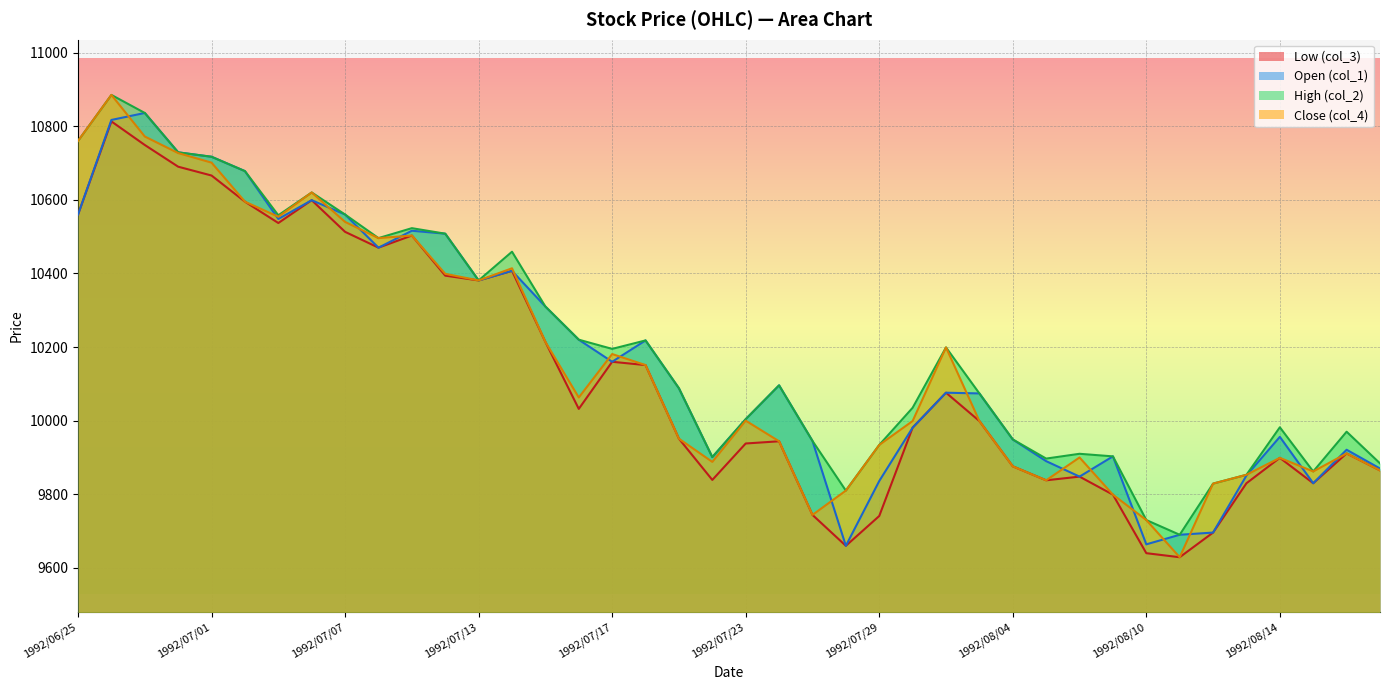

How many lines are shown in the chart?

4